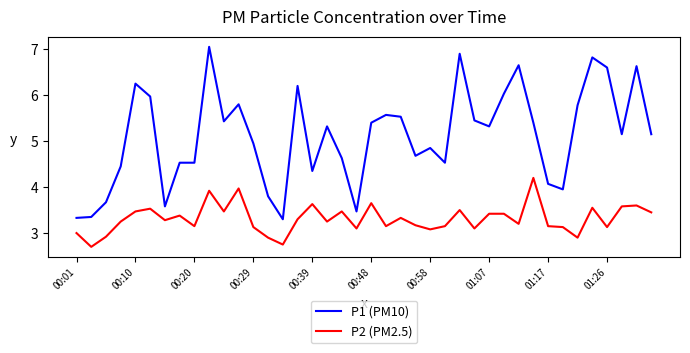

Rank the series by their average value, from highest to lowest.

P1 (PM10), P2 (PM2.5)